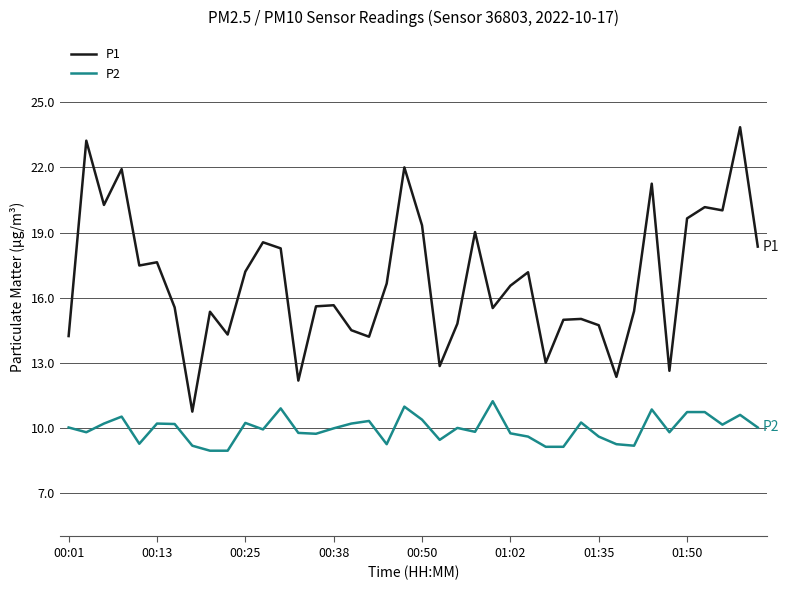

What is the average value of the P2 series?

10.0